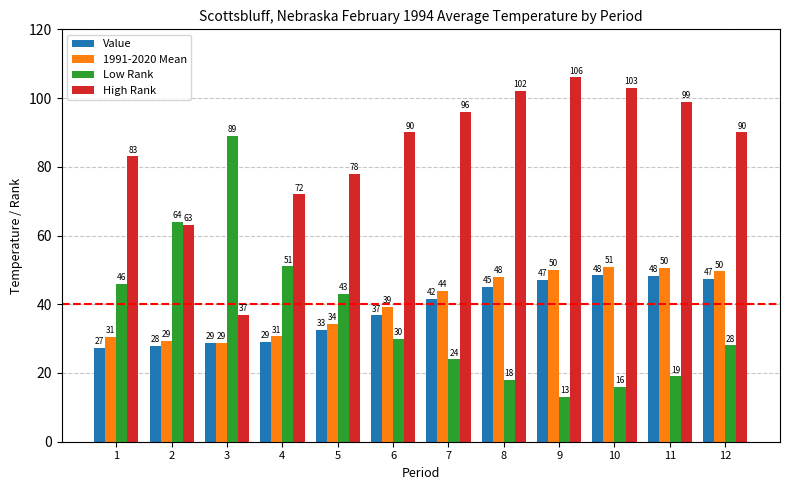

What is the total value across all series at 2?

184.1